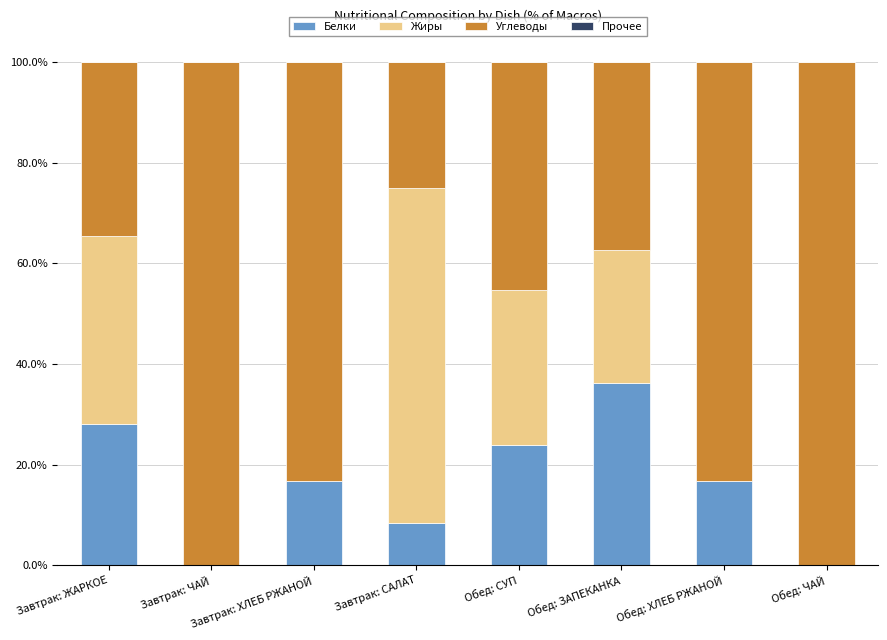

At which label does Белки reach its peak?

Обед: ЗАПЕКАНКА